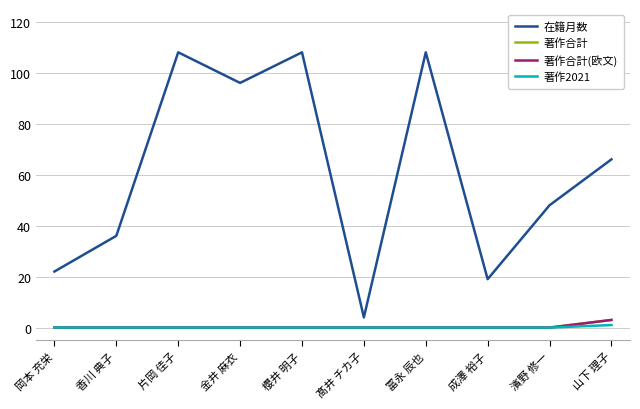

Does the chart have visible grid lines?

Yes